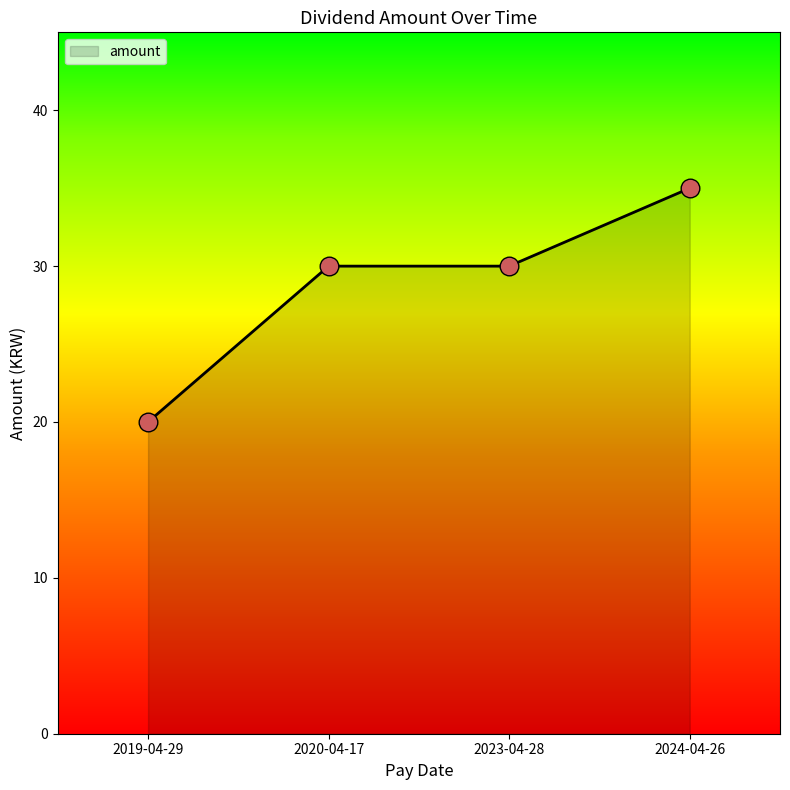

What is the change in value from 2019-04-29 to 2023-04-28?

+10